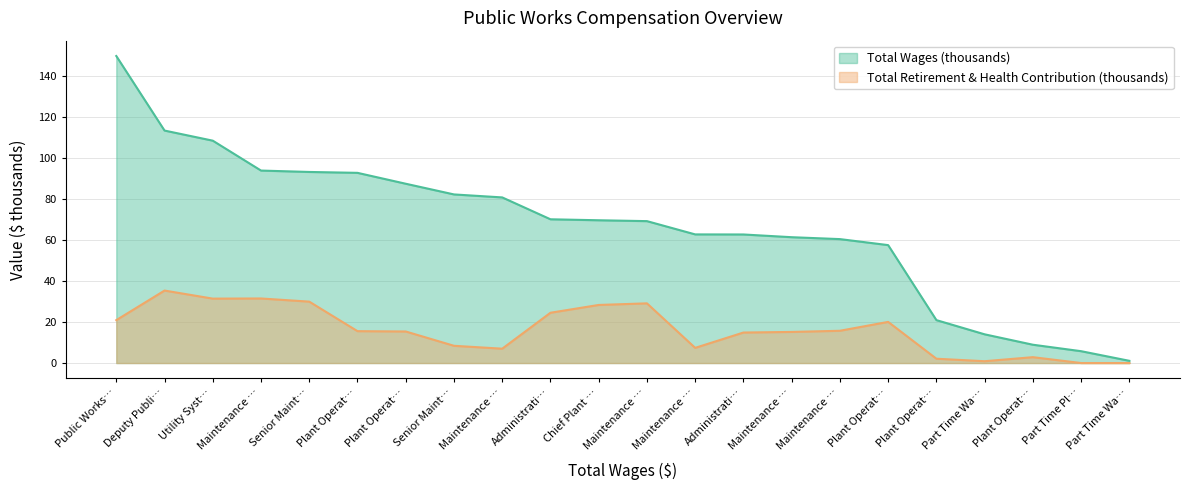

At which category does the chart reach its peak across all series?

Public Works…